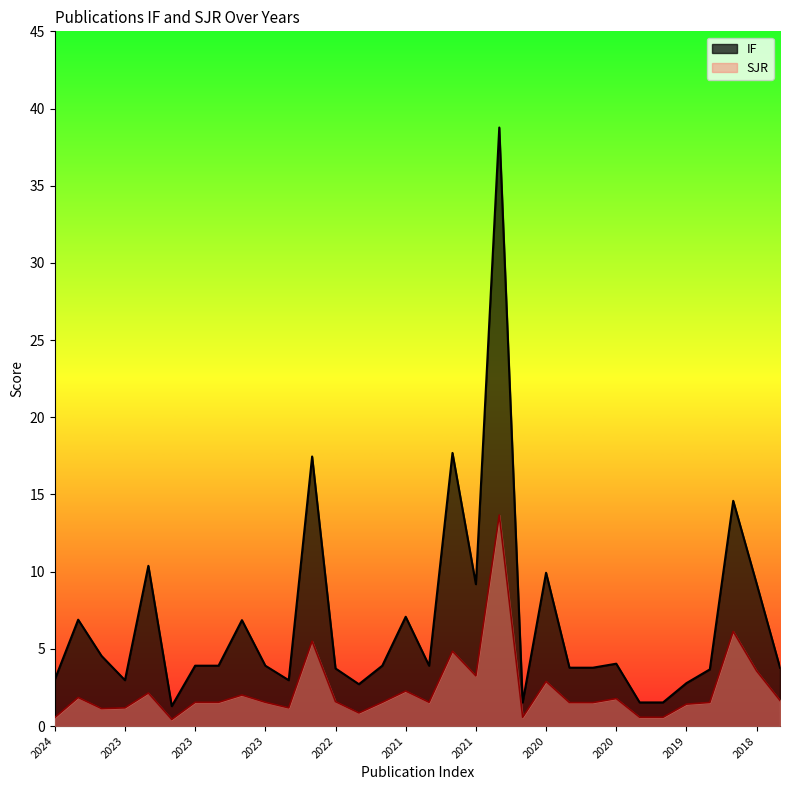

Reading right to left, list all the values displayed in this chart.

IF: 3.8	9.2	14.6	3.7	2.8	1.5	1.5	4.0	3.8	3.8	9.9	1.5	38.8	9.2	17.7	3.9	7.1	3.9	2.7	3.7	17.5	3.0	3.9	6.9	3.9	3.9	1.3	10.4	3.0	4.5	6.9	3.0
SJR: 1.7	3.6	6.1	1.5	1.4	0.6	0.6	1.8	1.5	1.5	2.9	0.6	13.7	3.2	4.8	1.5	2.3	1.5	0.8	1.6	5.5	1.2	1.5	2.0	1.5	1.5	0.4	2.1	1.2	1.1	1.9	0.6